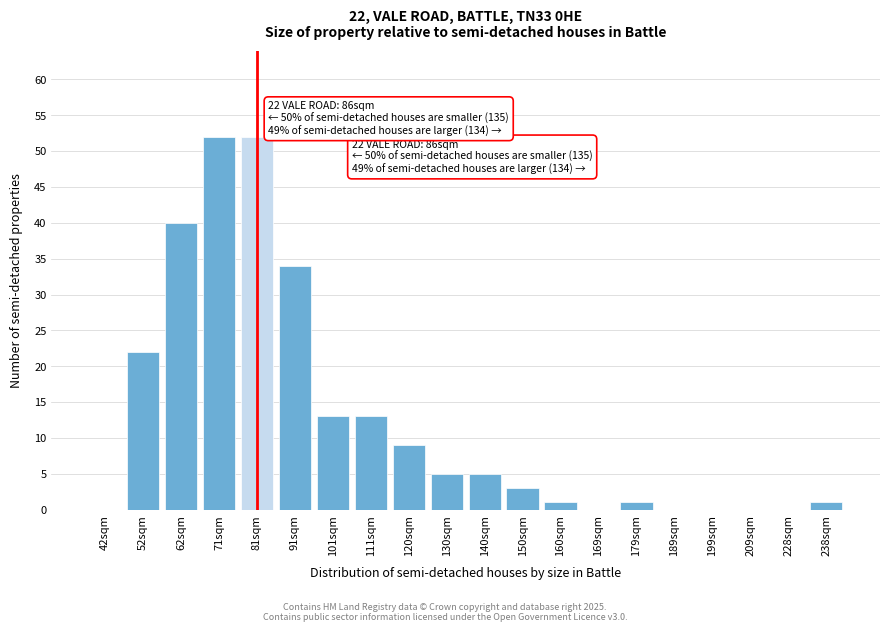

Reading left to right, what are all the values shown in this chart?

42sqm=0	52sqm=22	62sqm=40	71sqm=52	81sqm=52	91sqm=34	101sqm=13	111sqm=13	120sqm=9	130sqm=5	140sqm=5	150sqm=3	160sqm=1	169sqm=0	179sqm=1	189sqm=0	199sqm=0	209sqm=0	228sqm=0	238sqm=1